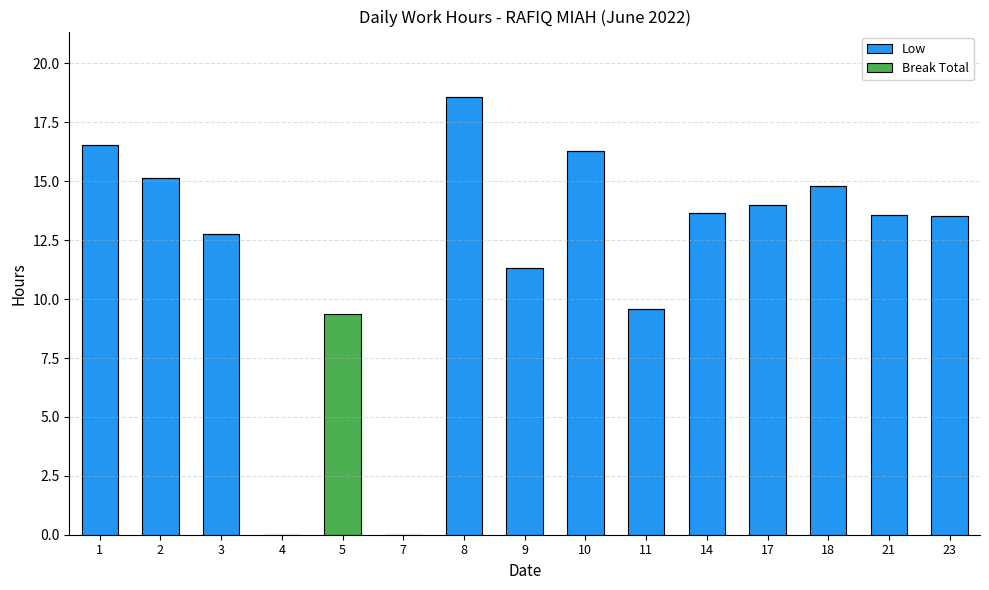

At which category is the sum across all series the highest?

8